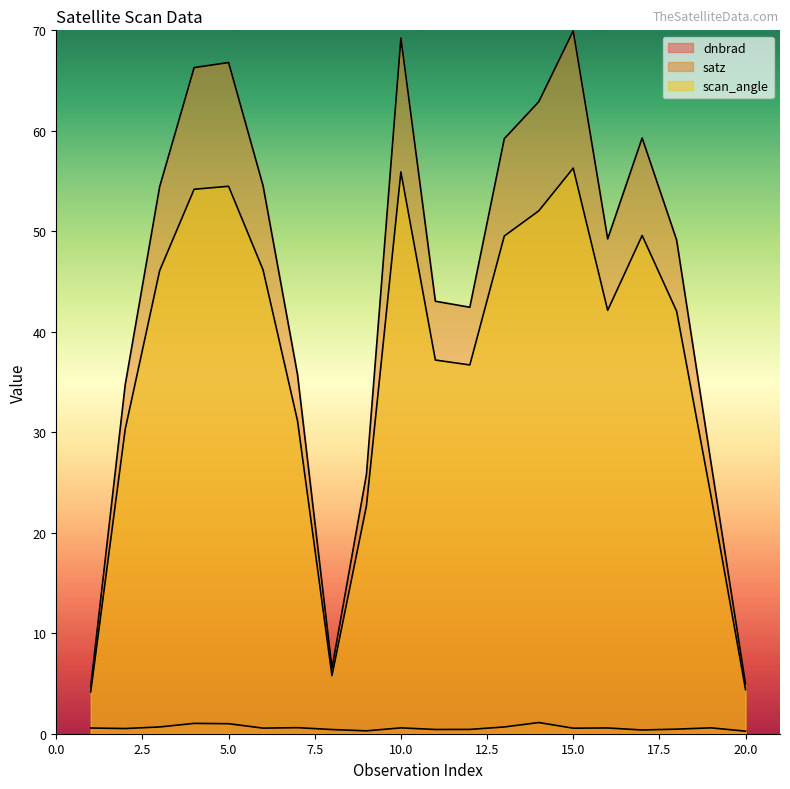

At which category does dnbrad reach its first local valley?

2